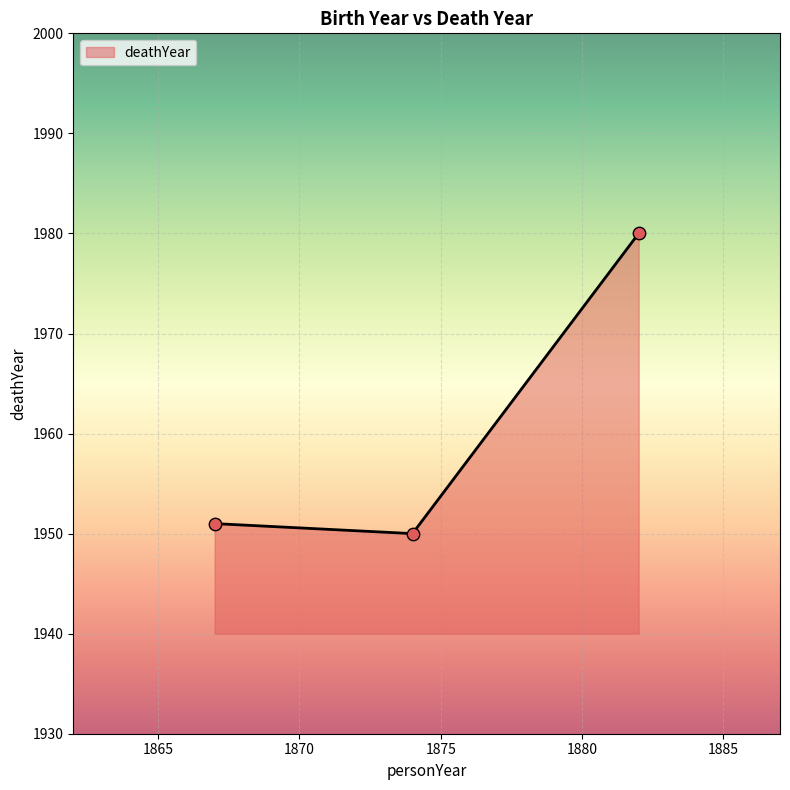

What is the maximum value shown in the chart?

1980